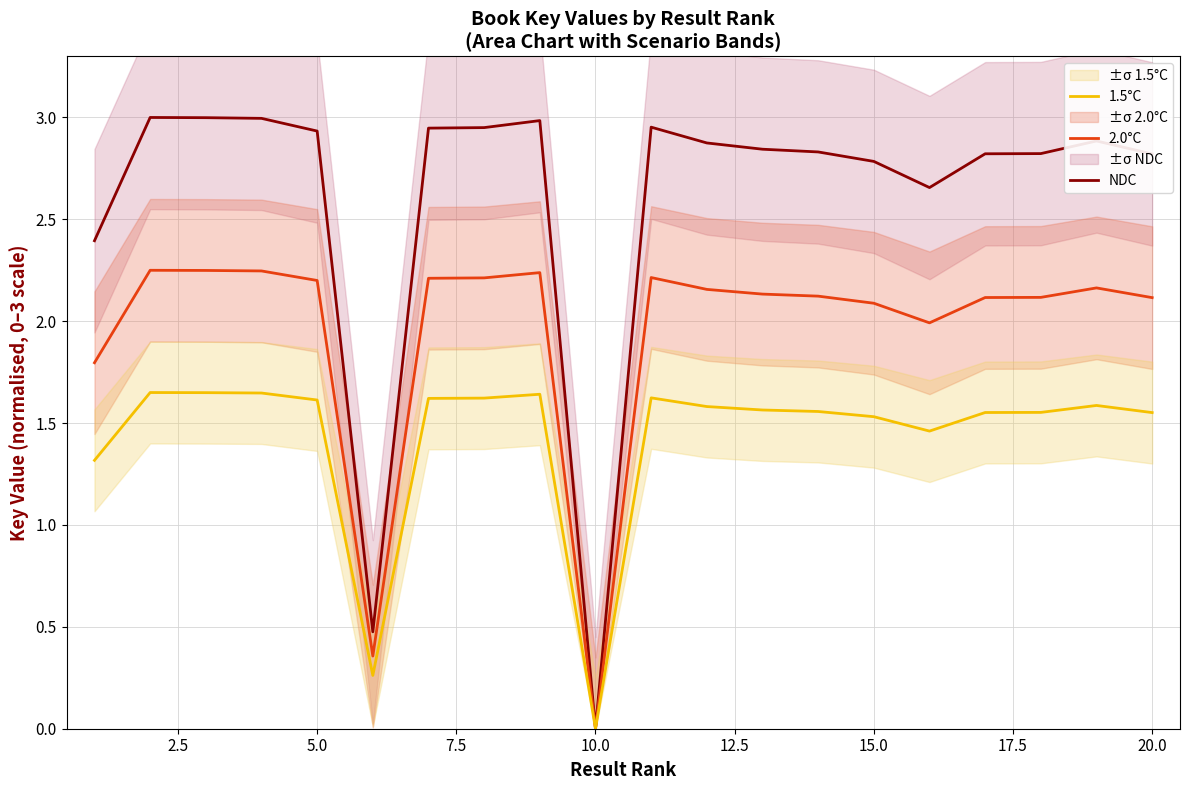

The NDC series shows 2.8 at 15.0. True or false?

True